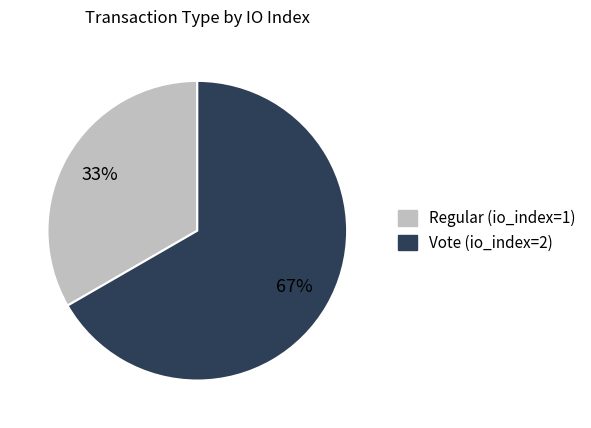

To the nearest percent, what portion does Vote (io_index=2) represent?

67%